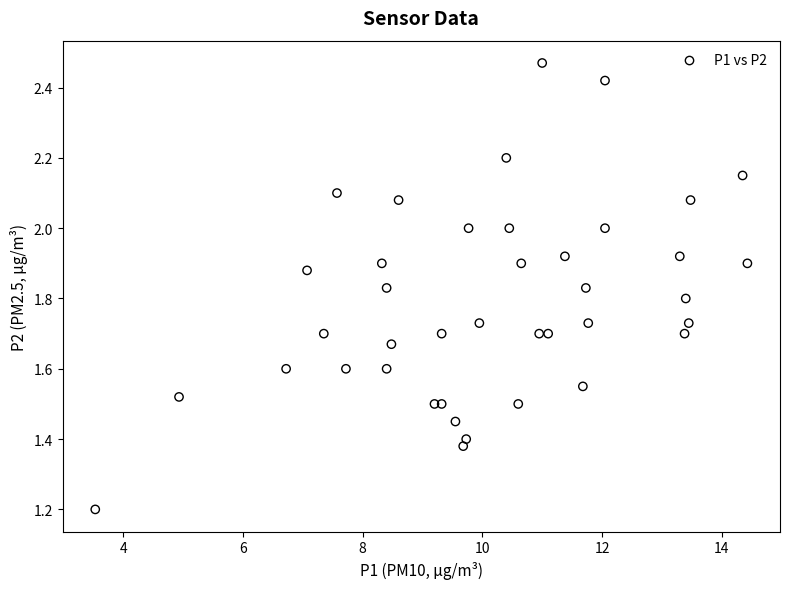

What Y value in the scatter plot is closest to 1?

1.2